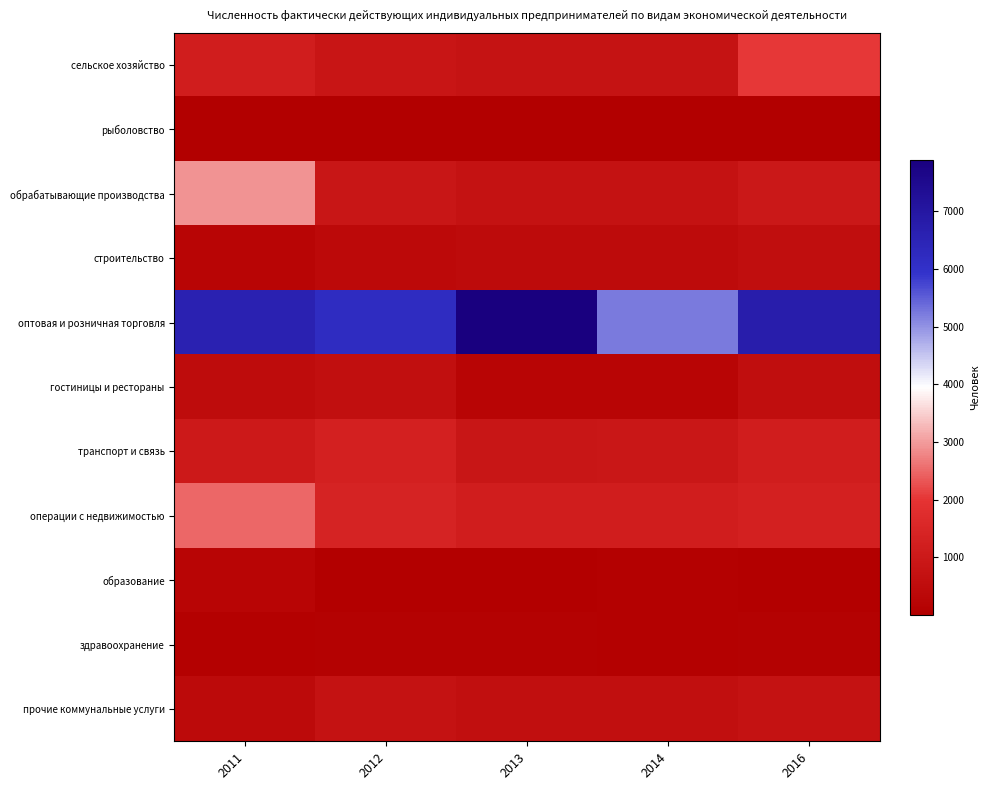

Rank the series at 2013 from lowest to highest value.

рыболовство, образование, здравоохранение, гостиницы и рестораны, строительство, прочие коммунальные услуги, обрабатывающие производства, сельское хозяйство, транспорт и связь, операции с недвижимостью, оптовая и розничная торговля